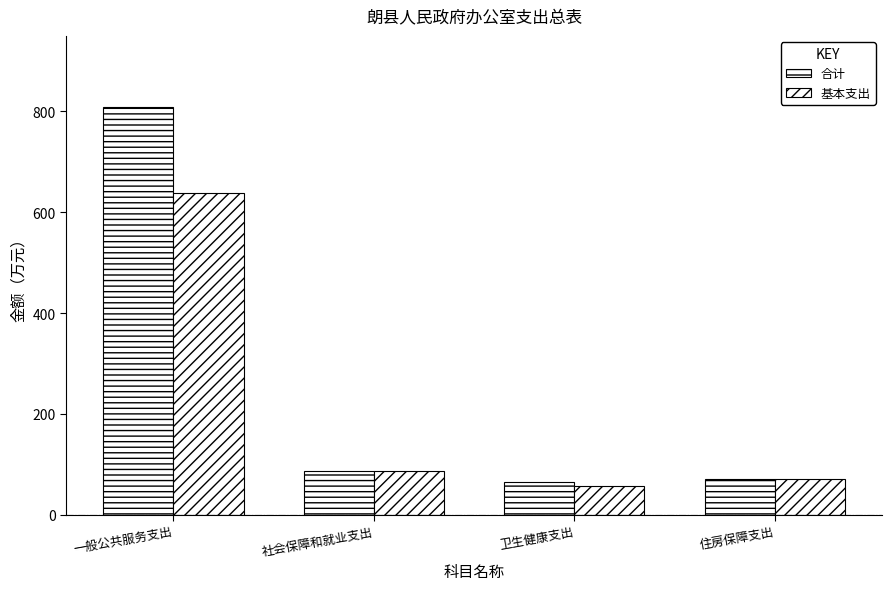

The 基本支出 series shows 121.0 at 社会保障和就业支出. True or false?

False